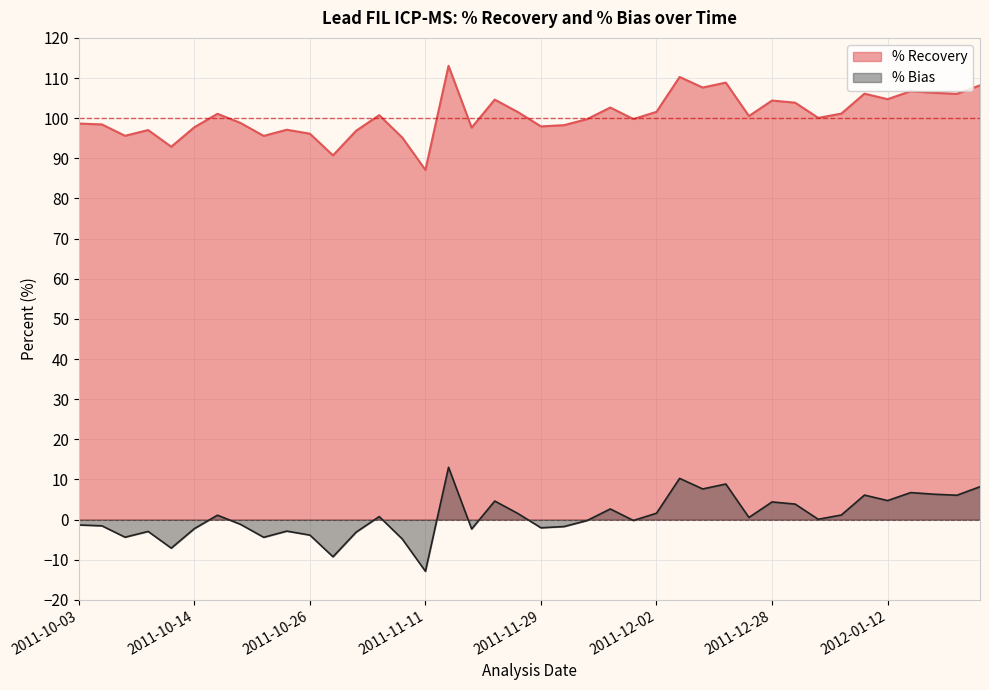

At which label does % Recovery reach its peak?

2011-11-22